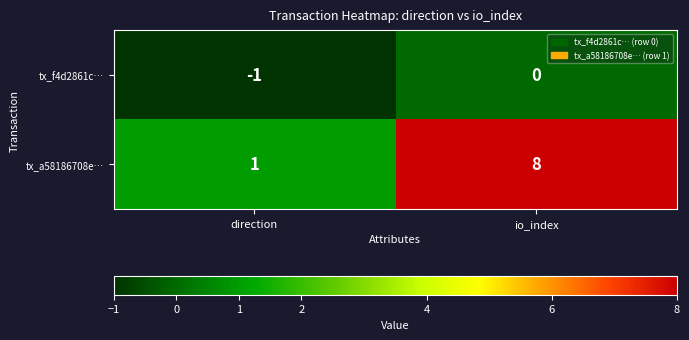

Reading left to right, list all the values displayed in this chart.

tx_f4d2861c…: -1	0
tx_a58186708e…: 1	8